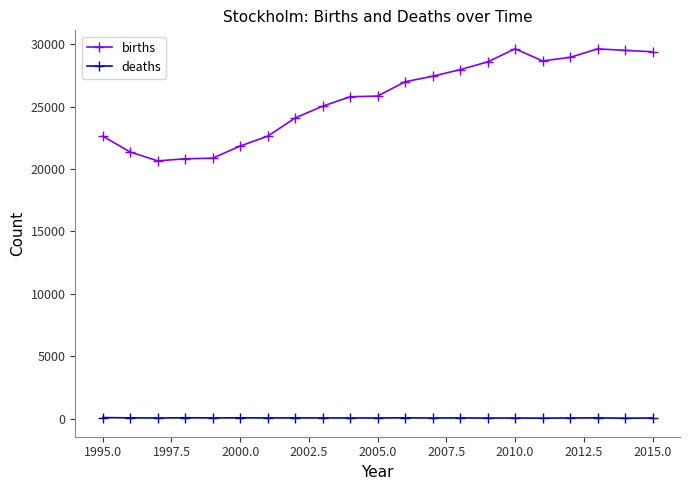

At how many categories does at least one series exceed 9306?

21